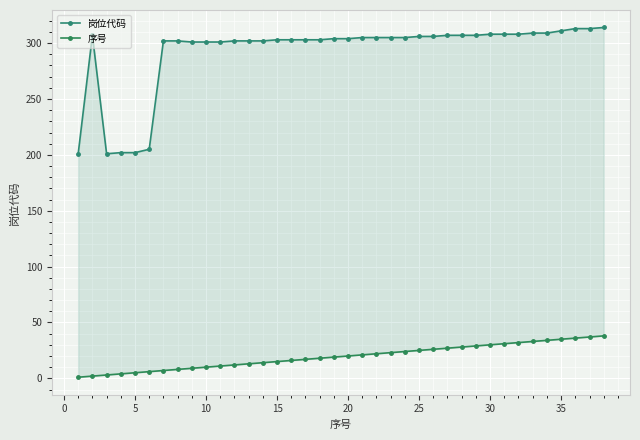

What are all the series names shown in the legend?

岗位代码, 序号